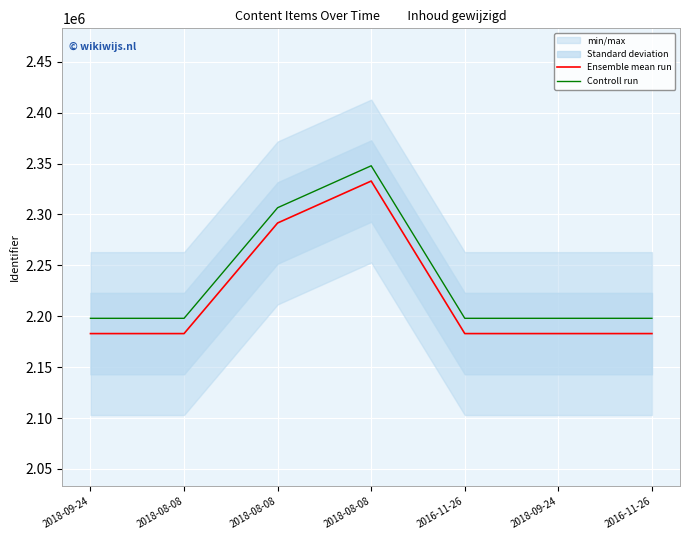

List the series in order of their peak value, highest first.

Controll run, Ensemble mean run